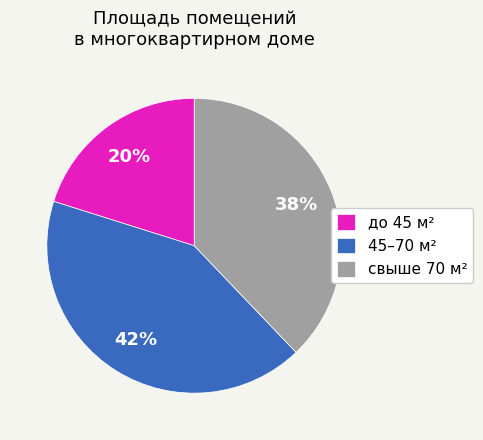

Rank the categories by value from lowest to highest.

до 45 м², свыше 70 м², 45–70 м²